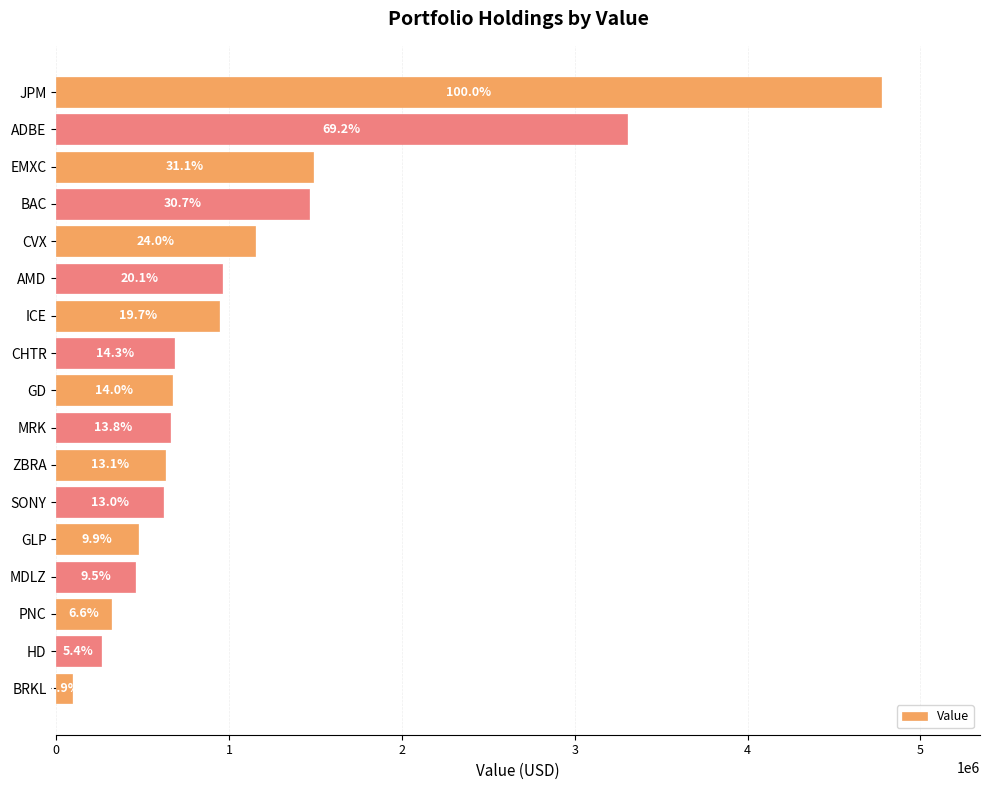

Does the chart contain any negative values?

No